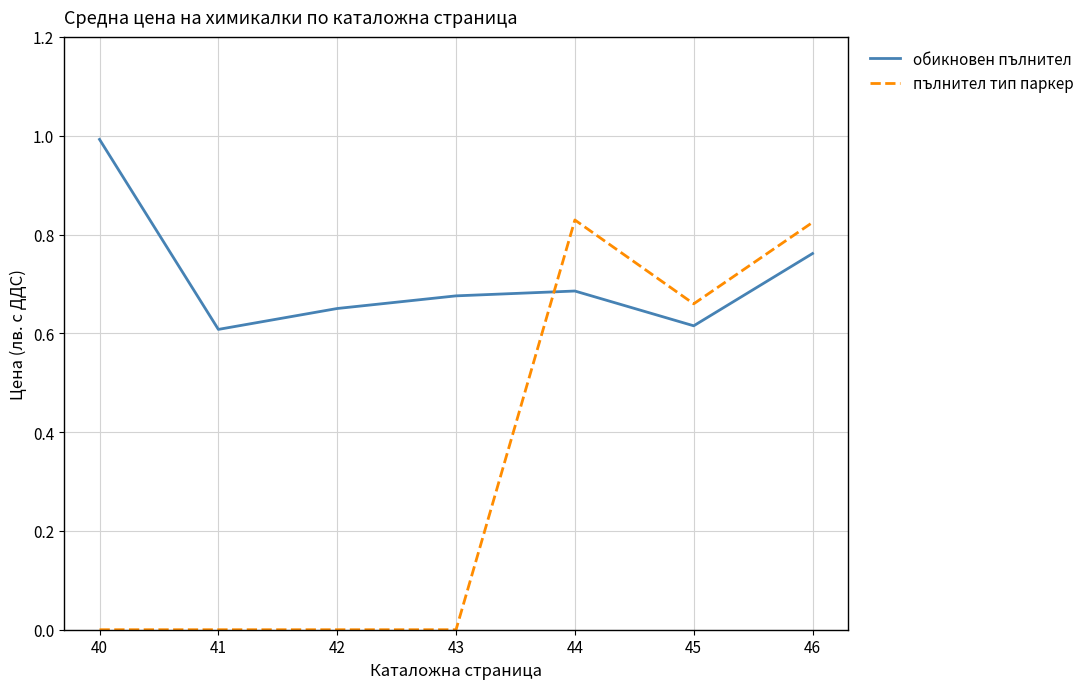

Which series changed the most between 40 and 44?

пълнител тип паркер